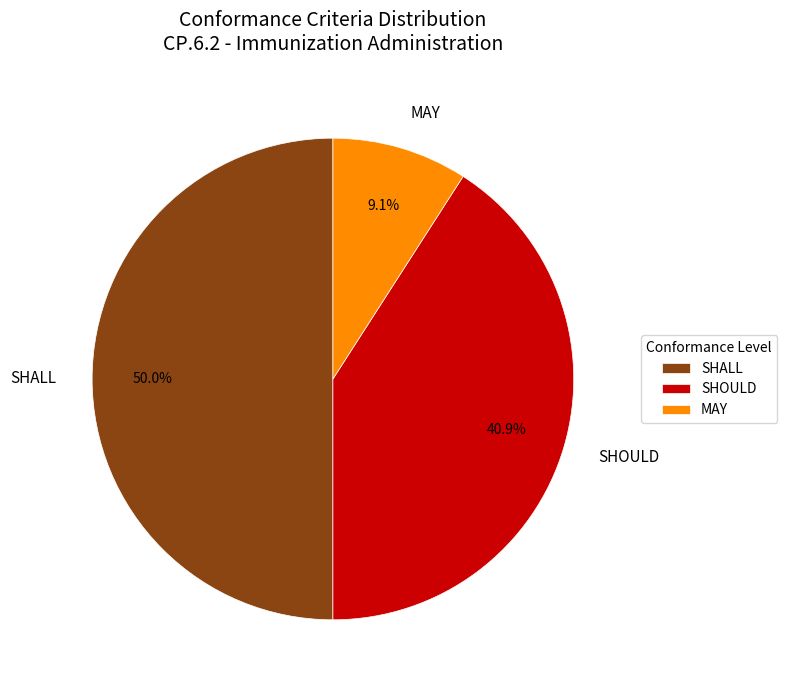

The SHALL slice represents 50% of the pie. True or false?

True